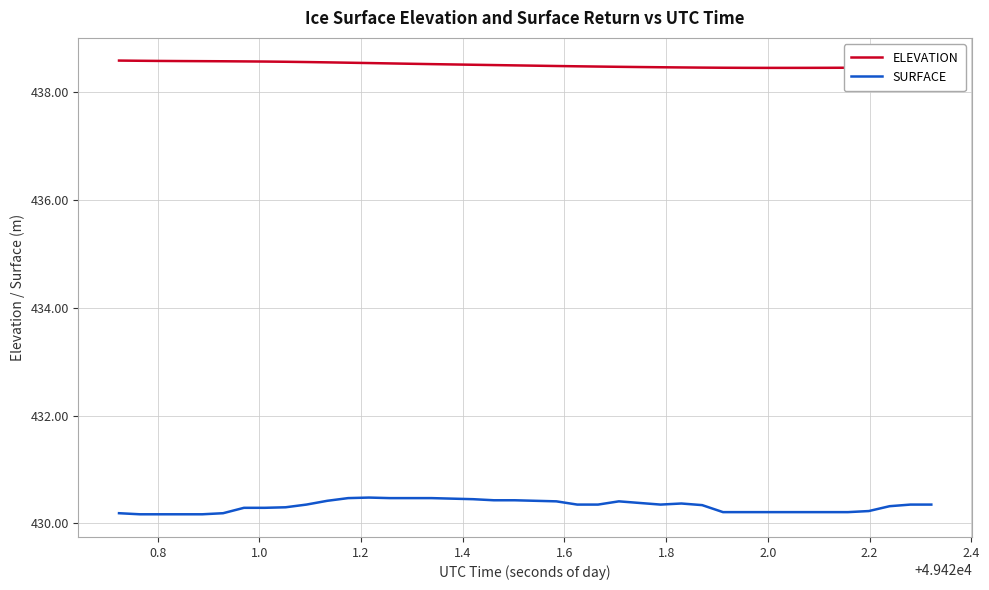

Which series has the widest spread of values?

SURFACE